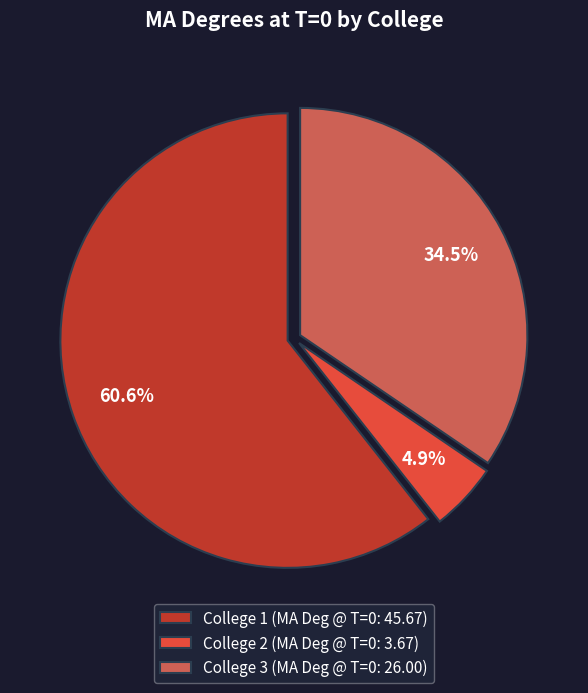

Is there a majority slice in this chart?

Yes